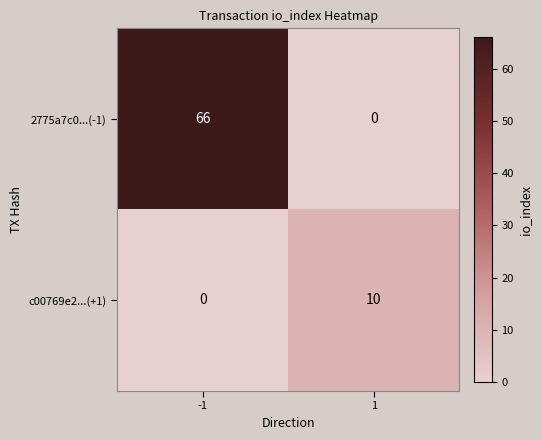

Reading left to right, transcribe all the data shown in this chart.

2775a7c0...(-1): -1=66	1=0
c00769e2...(+1): -1=0	1=10